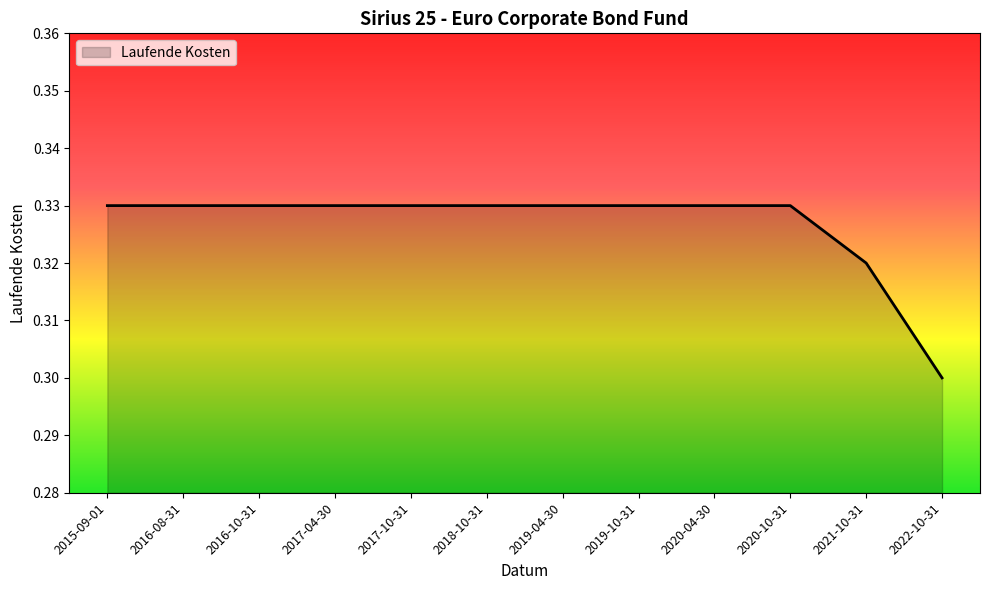

What position from the left is 2017-10-31?

5